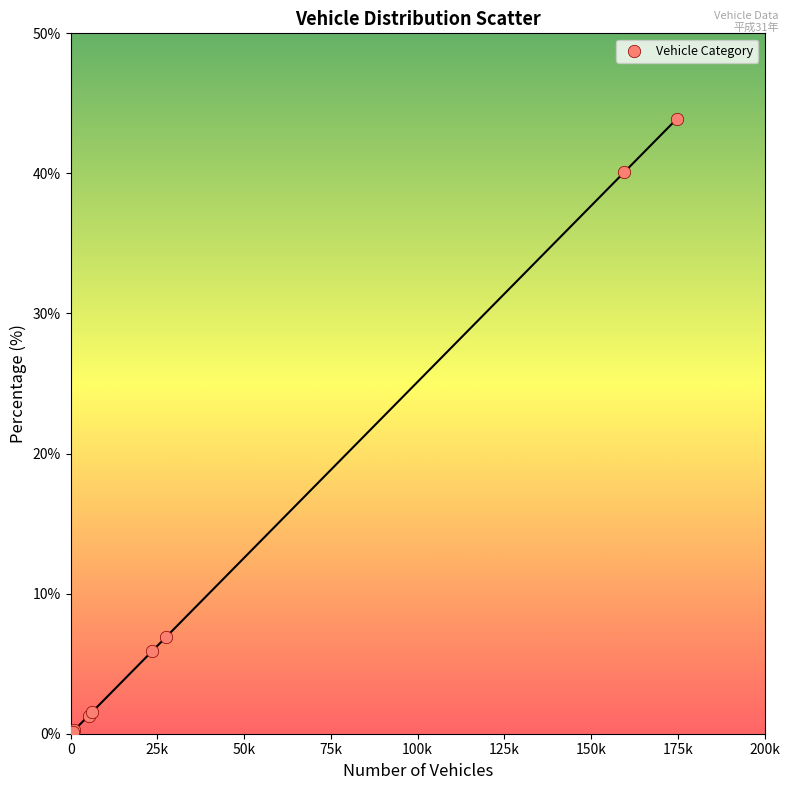

What Y value in the scatter plot is closest to 22?

6.9